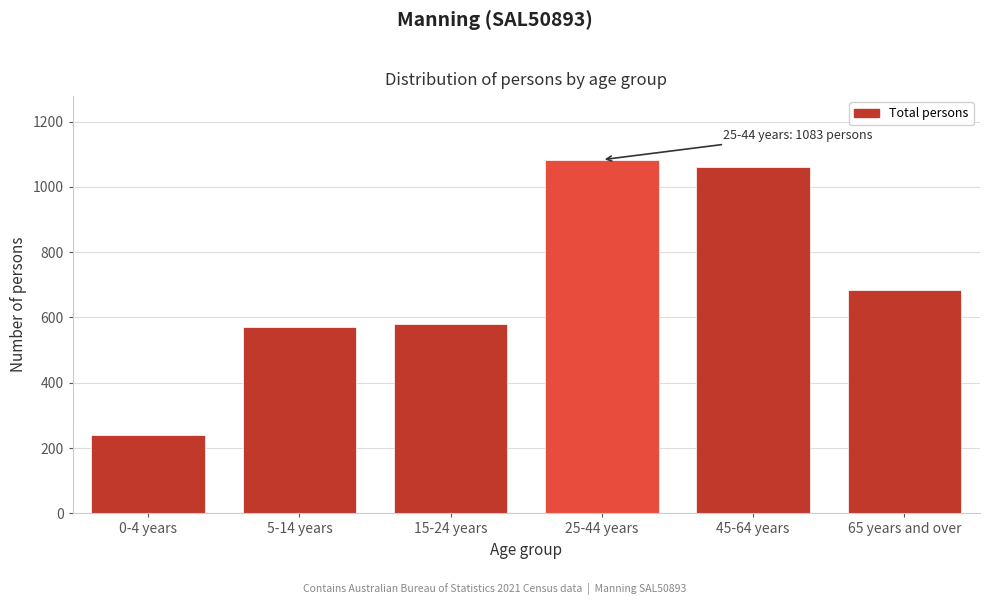

Reading right to left, transcribe all the data shown in this chart.

65 years and over=684	45-64 years=1062	25-44 years=1083	15-24 years=579	5-14 years=572	0-4 years=241